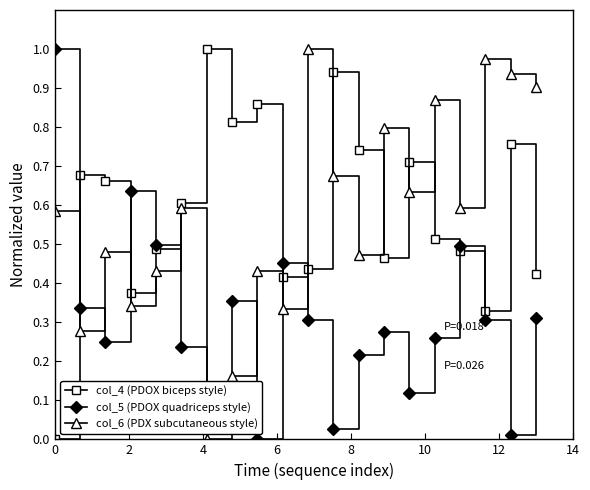

True or false: col_6 (PDX subcutaneous style) has more than 2 points higher than both neighbors.

True